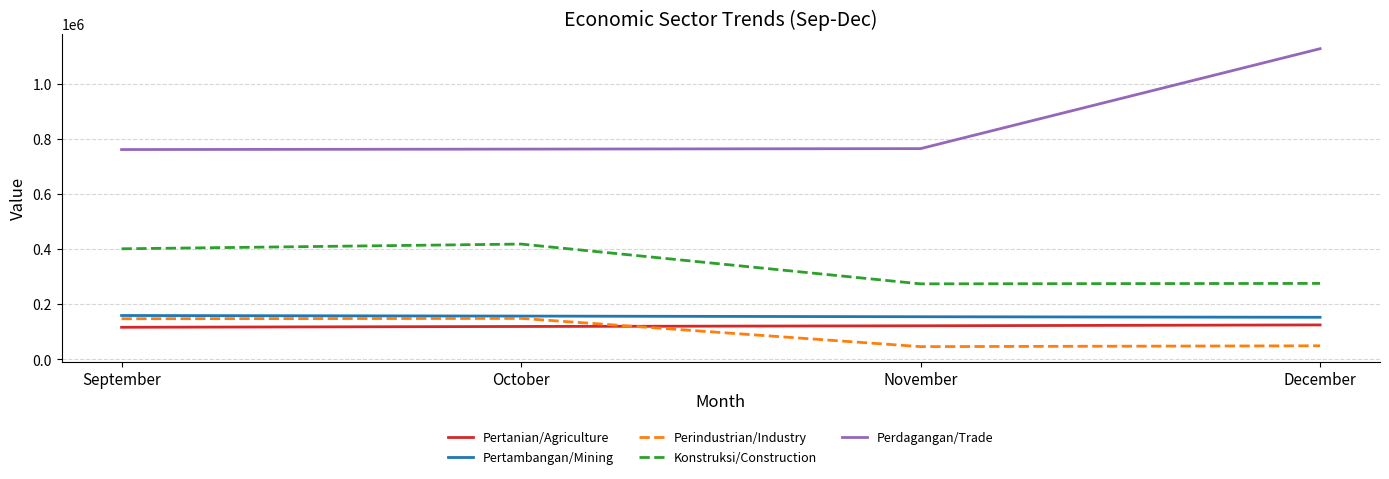

What is the highest value of the Perdagangan/Trade series?

1126608